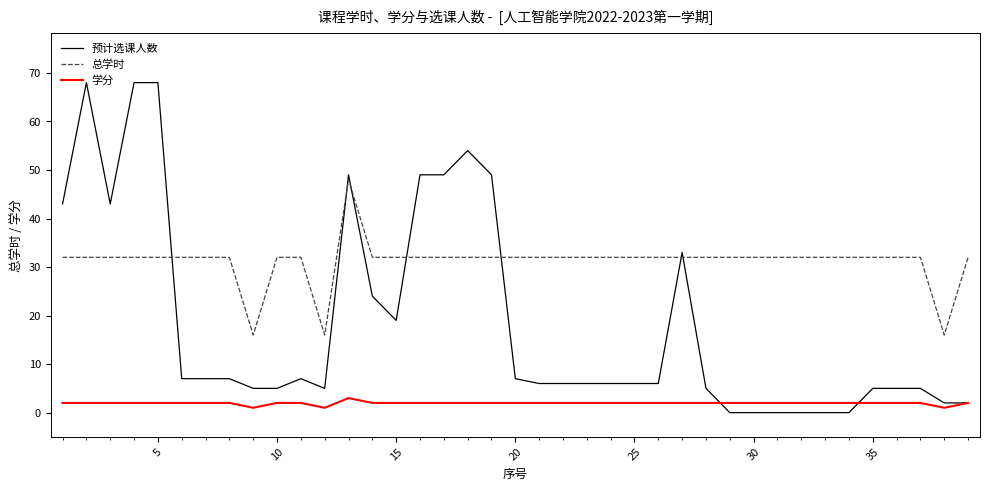

What is the maximum value for 预计选课人数?

68